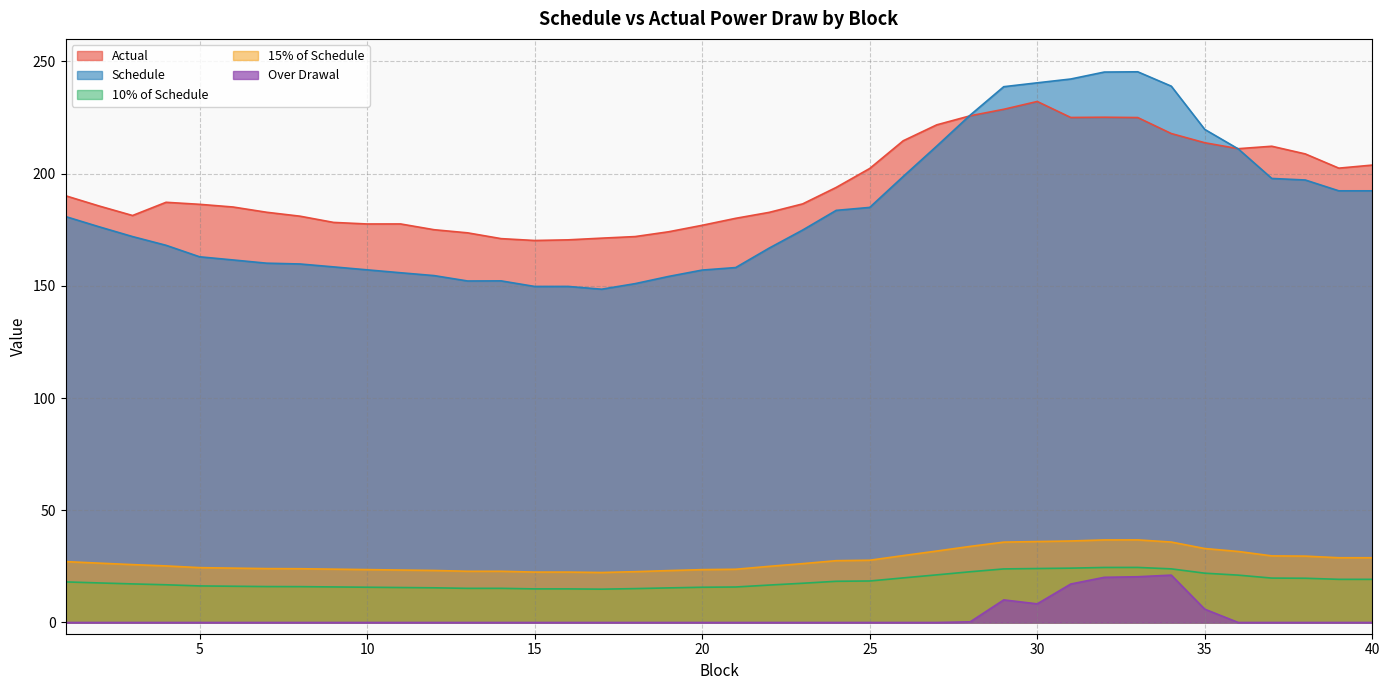

The 10% of Schedule series shows 24.0 at 7. True or false?

True